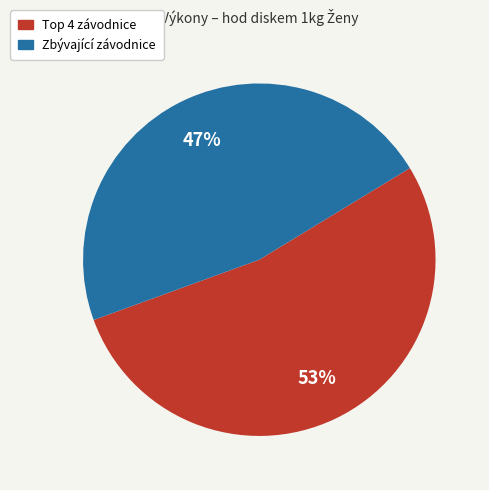

To the nearest percent, what is the average slice percentage?

50%